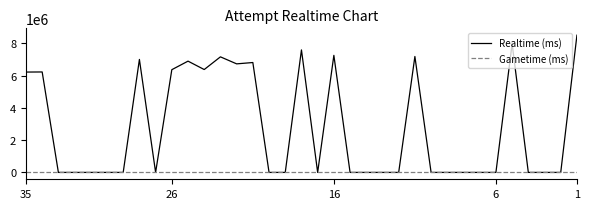

Which series has the largest range (max minus min)?

Realtime (ms)